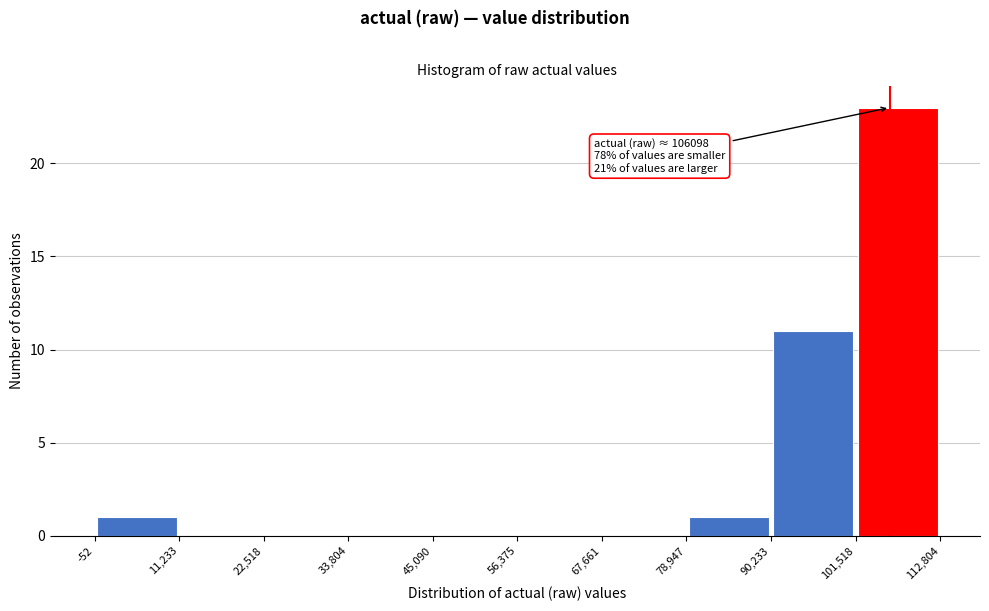

Which range on the x-axis has the tallest bar?

101,518 to 112,804